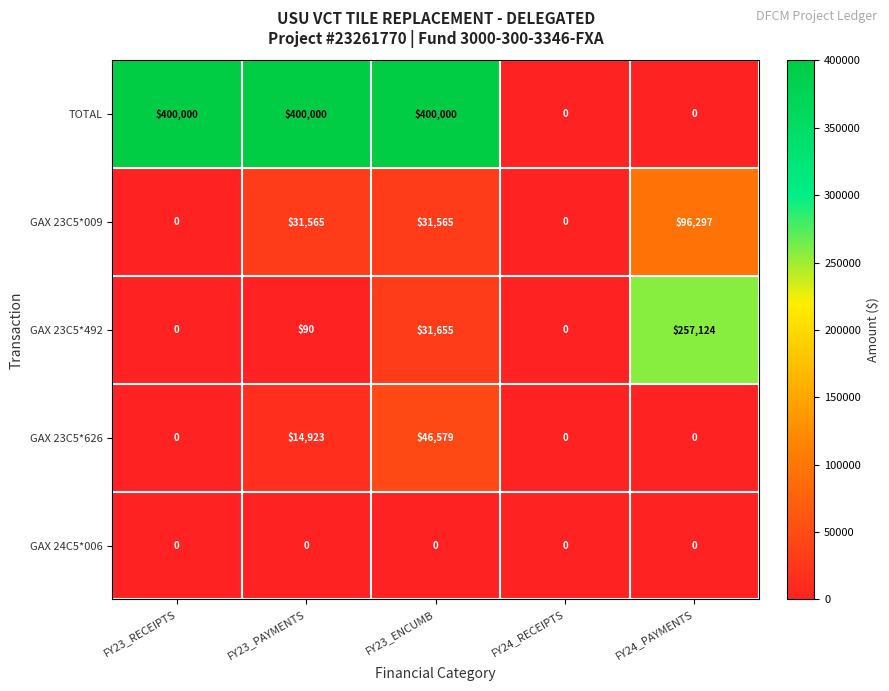

Reading left to right, what are all the values shown in this chart?

TOTAL: 400000	400000	400000	0	0
GAX 23C5*009: 0	31565	31565	0	96297
GAX 23C5*492: 0	90	31655	0	257124
GAX 23C5*626: 0	14923	46579	0	0
GAX 24C5*006: 0	0	0	0	0